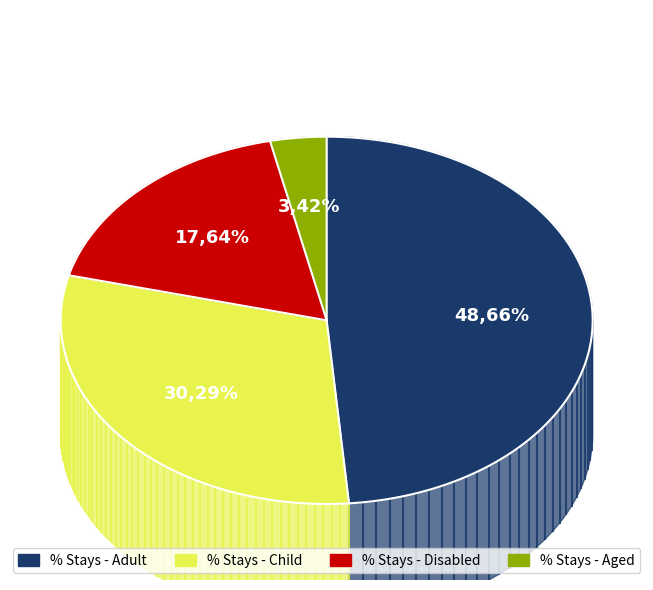

Is the sum of % Stays - Child and % Stays - Adult greater than half?

Yes